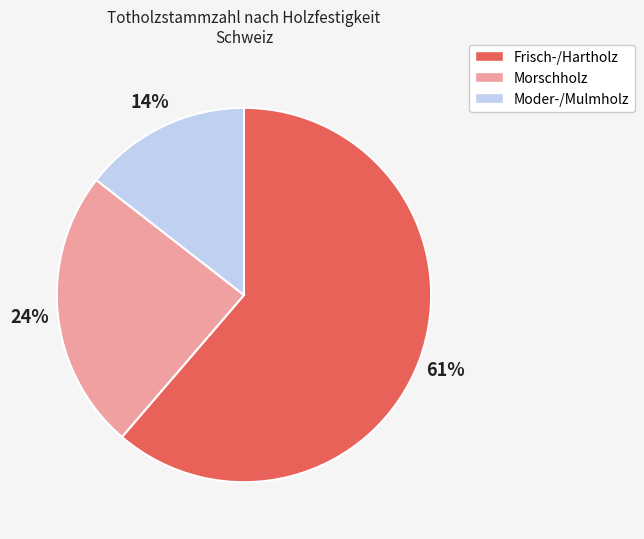

Is the sum of Moder-/Mulmholz and Frisch-/Hartholz greater than half?

Yes